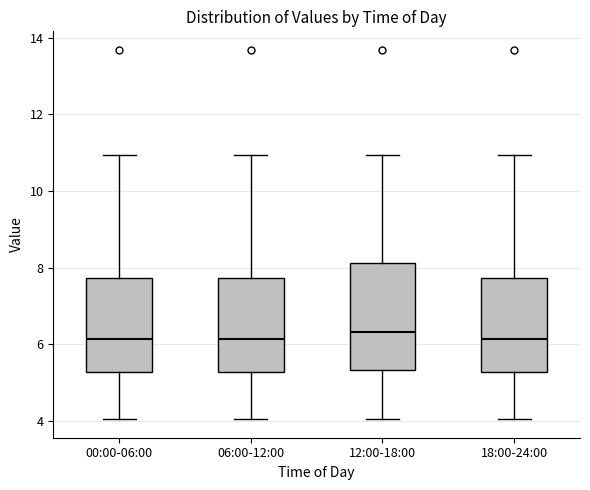

Where does the lower whisker of the box for 18:00-24:00 end on the y-axis? The values are not printed on the chart, so give them approximately, as read against the axis.

4.0